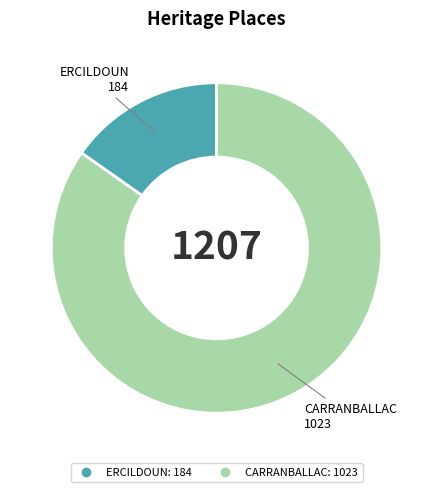

What is the ratio of the value at CARRANBALLAC to the value at ERCILDOUN?

5.6